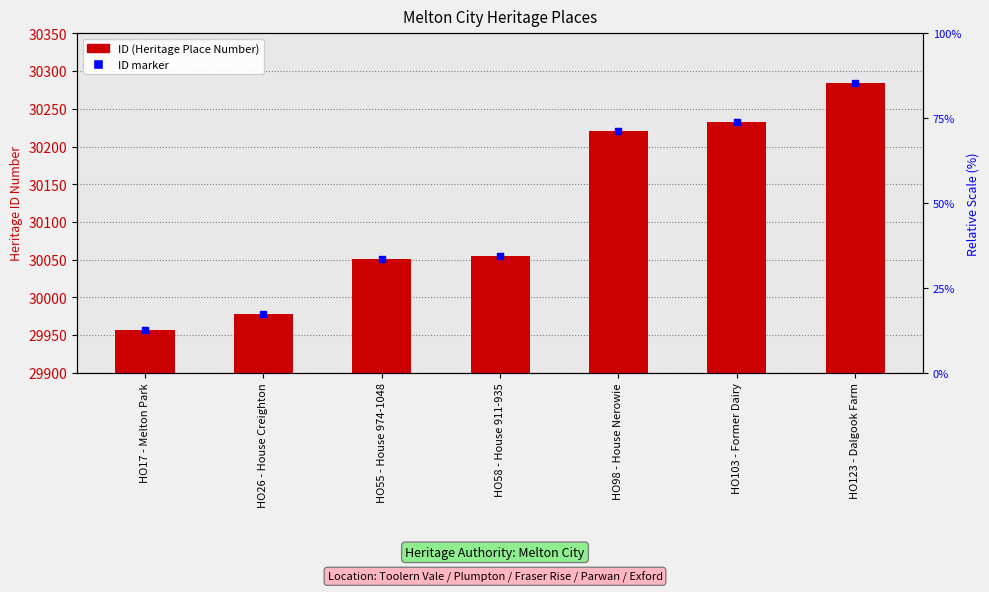

Is the value of ID marker at HO26 - House Creighton greater than the value of ID (Heritage Place Number) at HO58 - House 911-935?

No